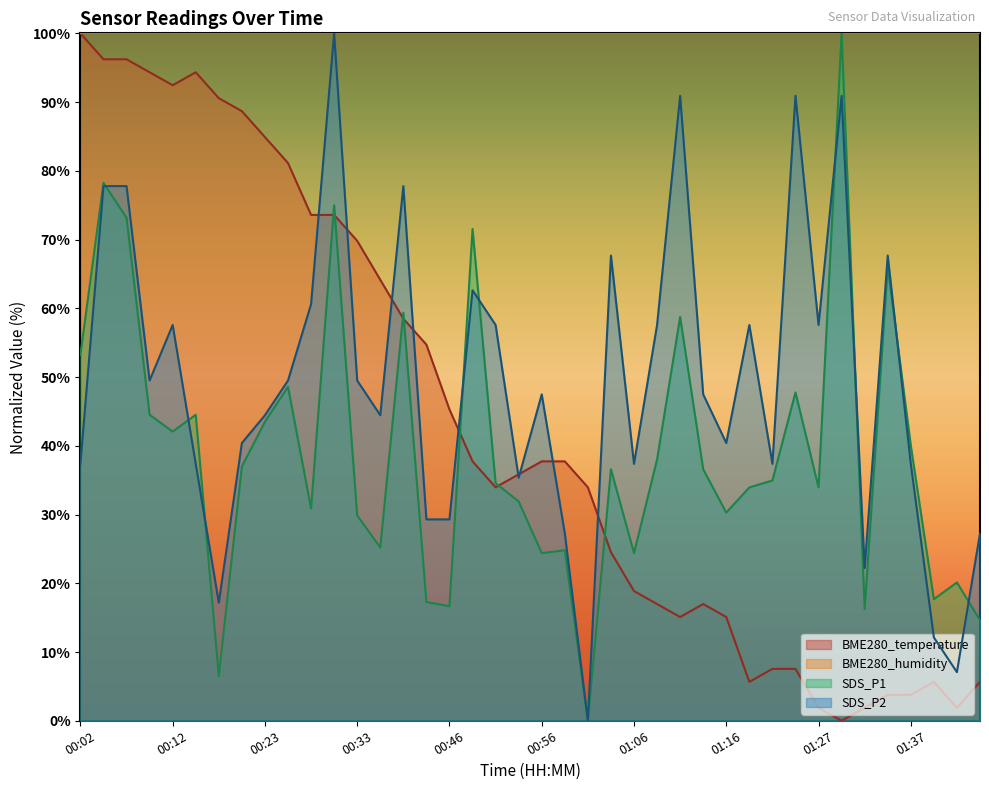

After their last crossing, which series has the higher values: SDS_P1 or BME280_temperature?

SDS_P1